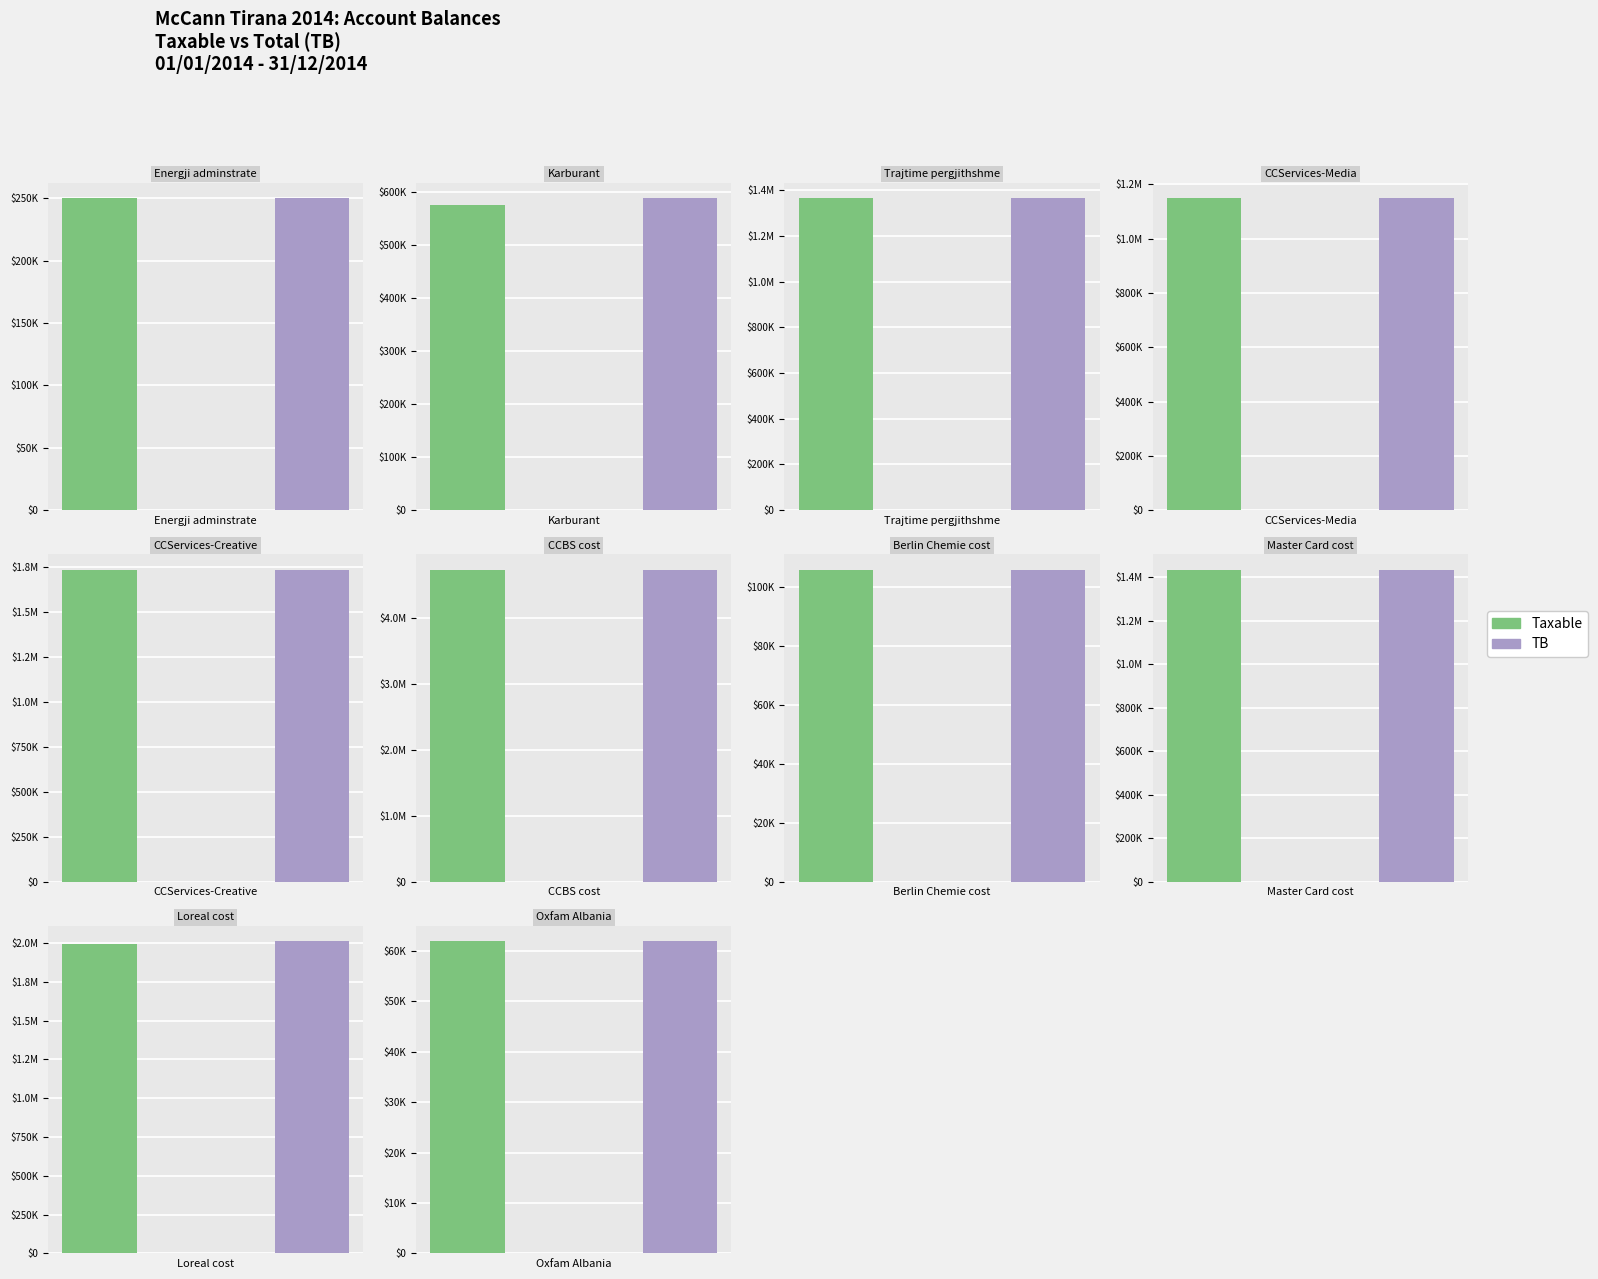

How many bars are there in total?

20